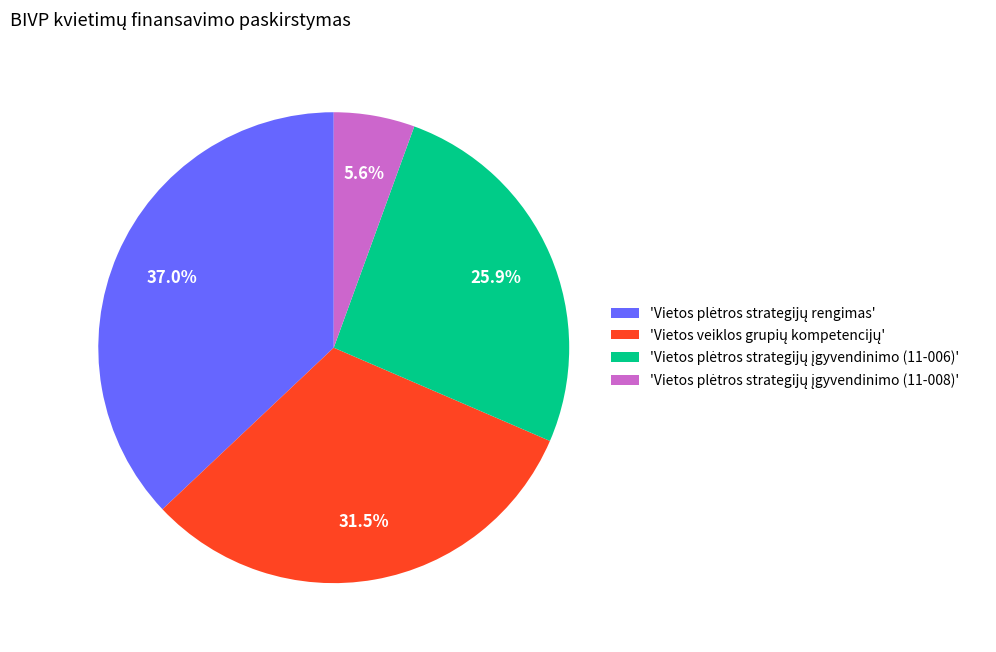

Count the number of slices in the pie.

4